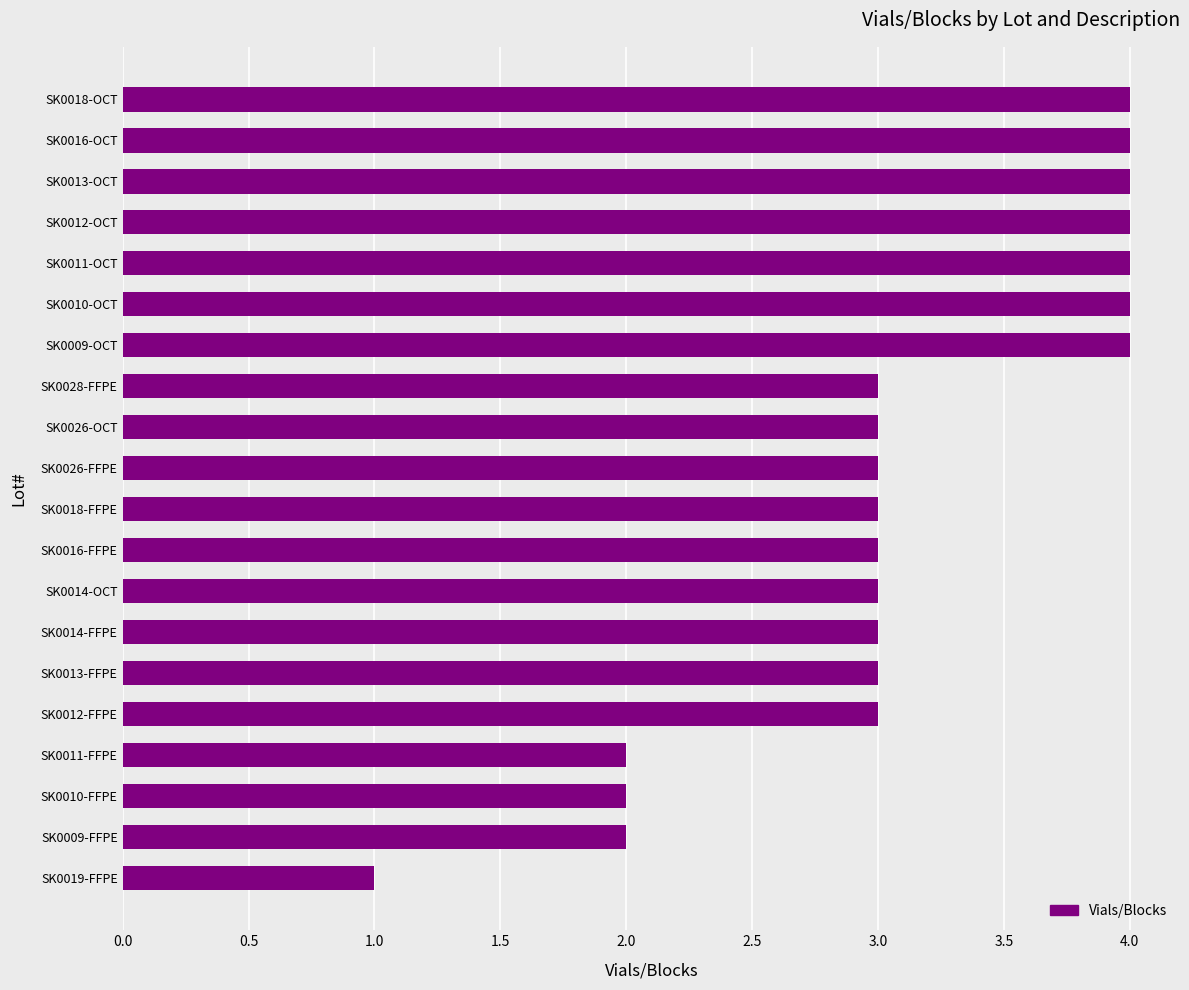

The chart shows a value of 3 at SK0014-OCT. True or false?

True